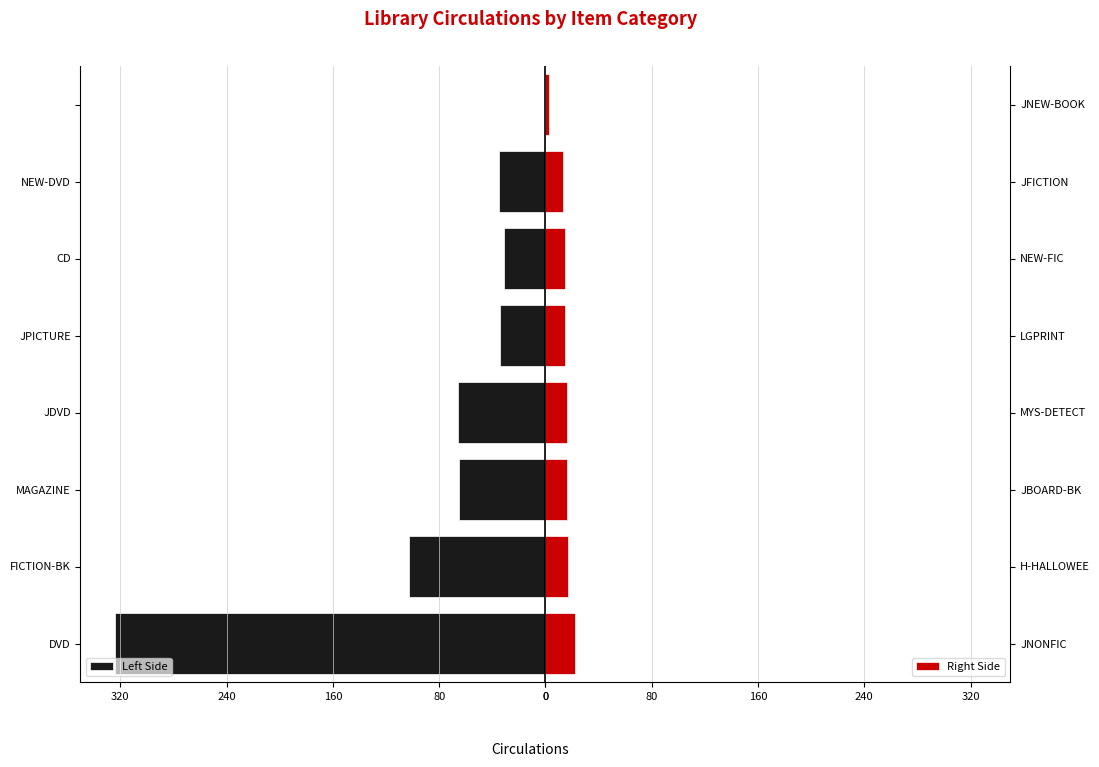

Reading left to right, transcribe all the data shown in this chart.

Left Side: -324	-103	-65	-66	-34	-31	-35	0
Right Side: 22	17	16	16	15	15	13	3